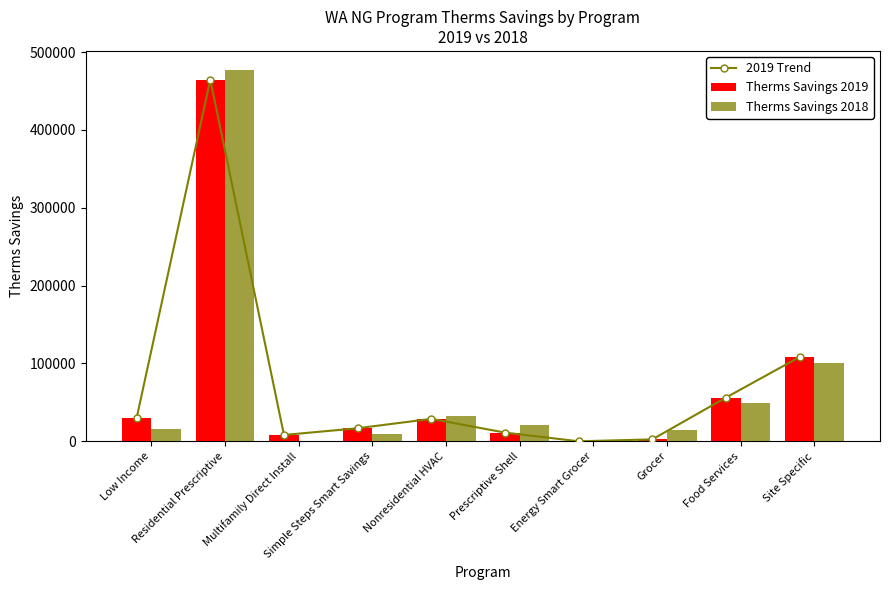

How many values in 2019 Trend are above zero?

9